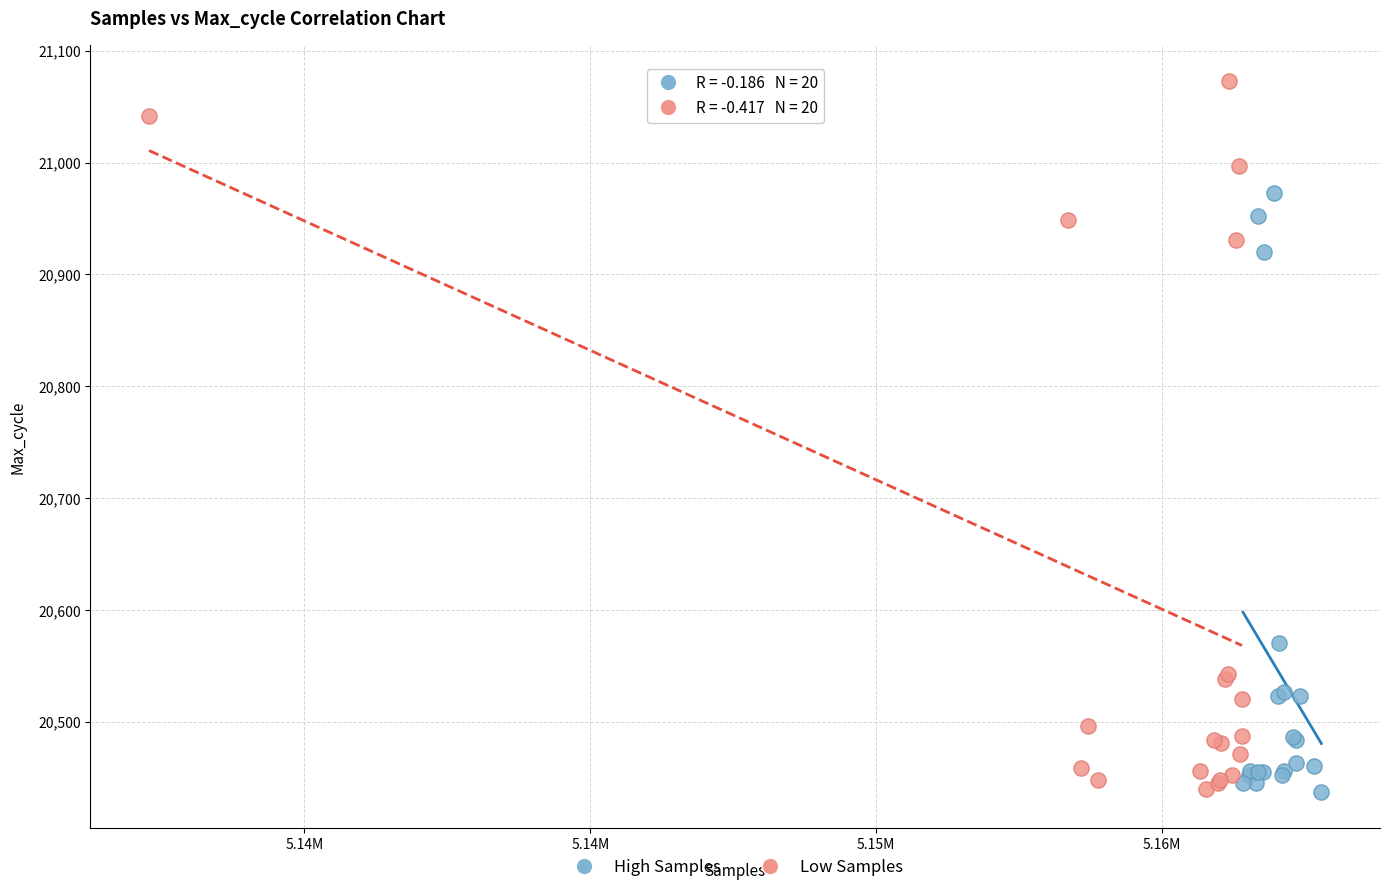

Which series reaches the maximum Y coordinate?

Low Samples